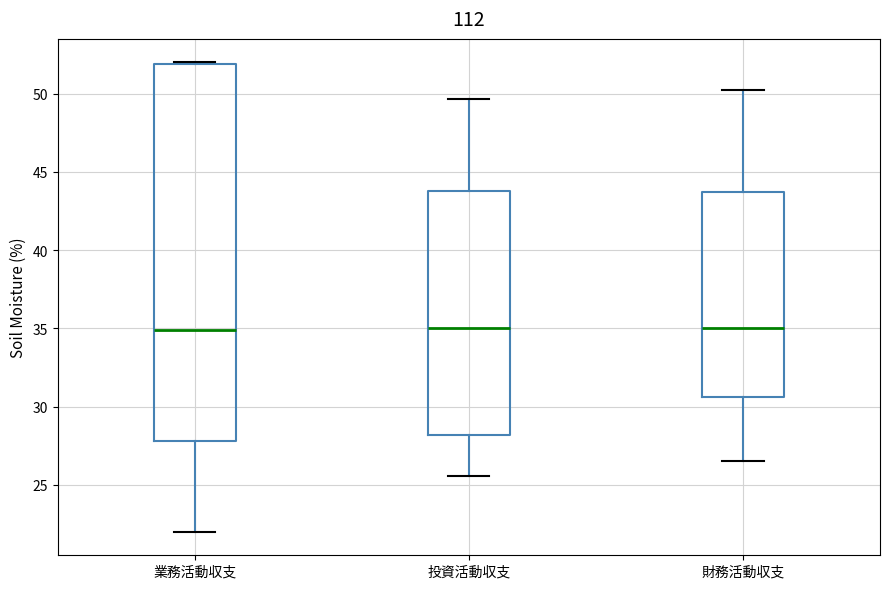

Reading left to right, read every box against the y-axis: the position of its median line, the range the box covers, and the ends of its whiskers. The values are not printed on the chart, so give them approximately, as read against the axis.

業務活動収支: median 35.0, box 28.0 to 52.0, whiskers 22.0 to 52.0
投資活動収支: median 35.0, box 28.0 to 44.0, whiskers 25.5 to 49.5
財務活動収支: median 35.0, box 30.5 to 43.5, whiskers 26.5 to 50.0